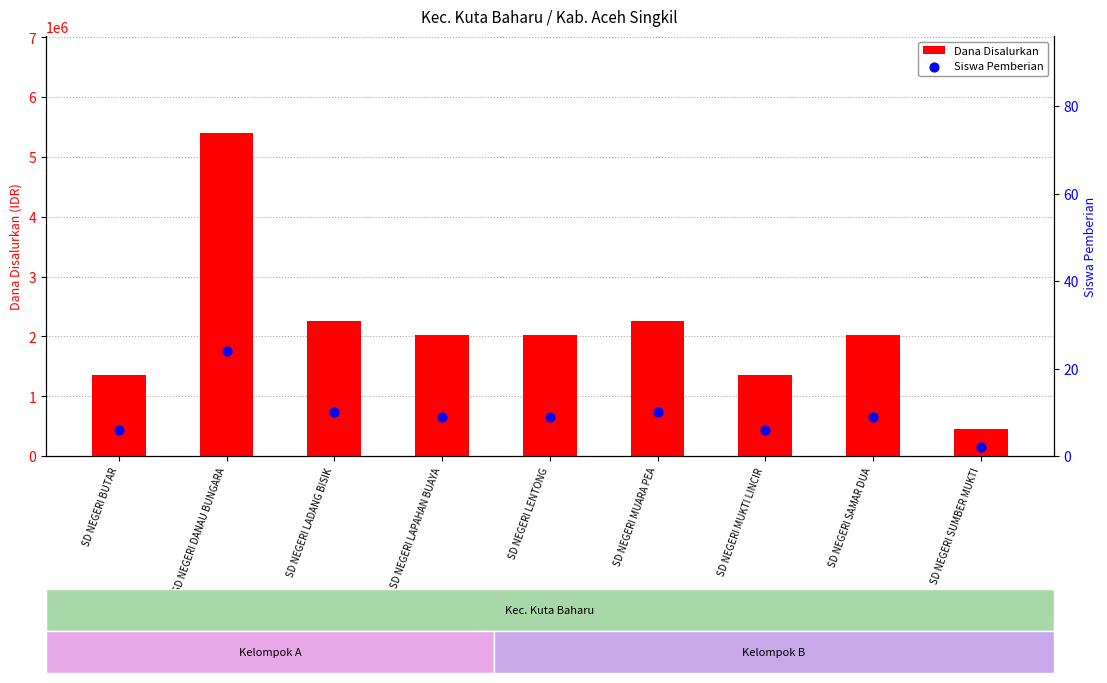

Which series contains the highest Y value?

Dana Disalurkan